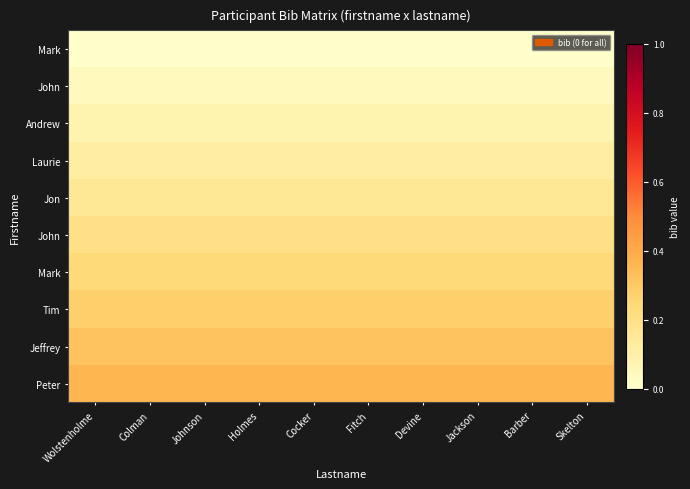

At how many categories does at least one series exceed 0?

10